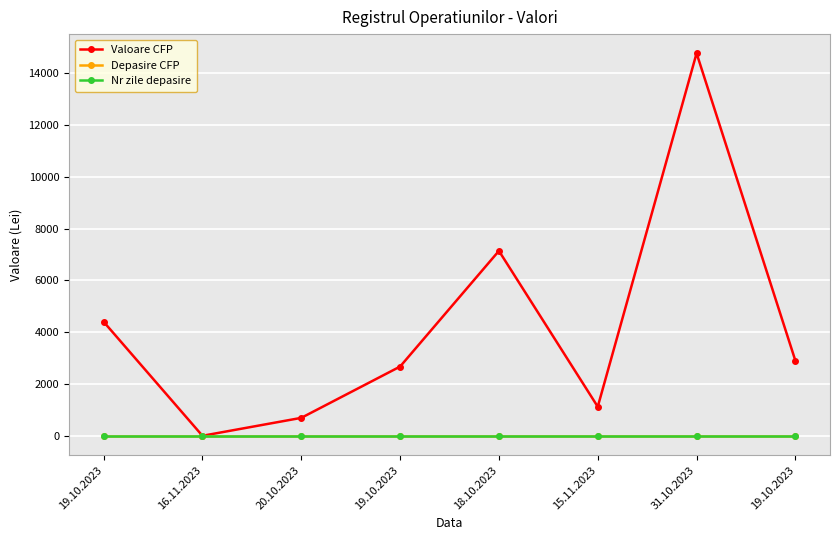

Which has a higher value, 18.10.2023 or 20.10.2023?

18.10.2023